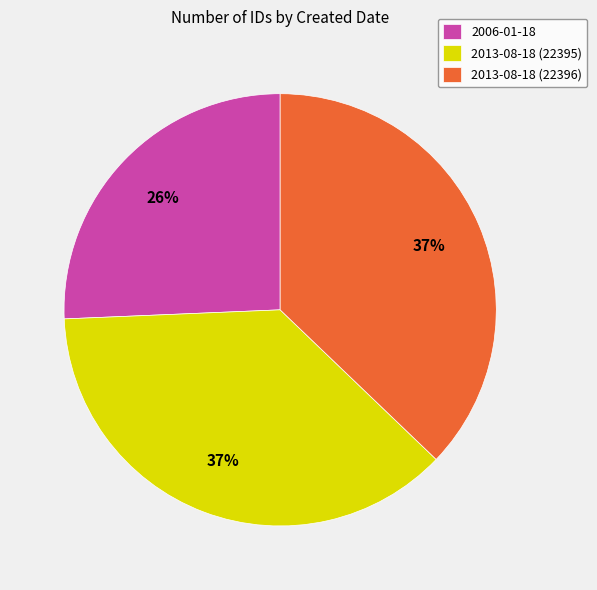

Is it true that 2013-08-18 (22395) is 37% of the pie?

True